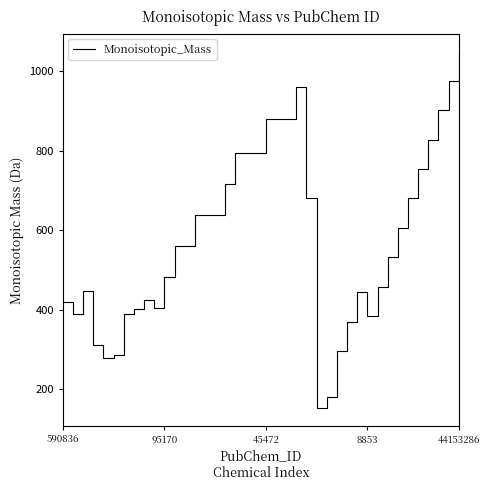

What is the minimum value shown in the chart?

152.0